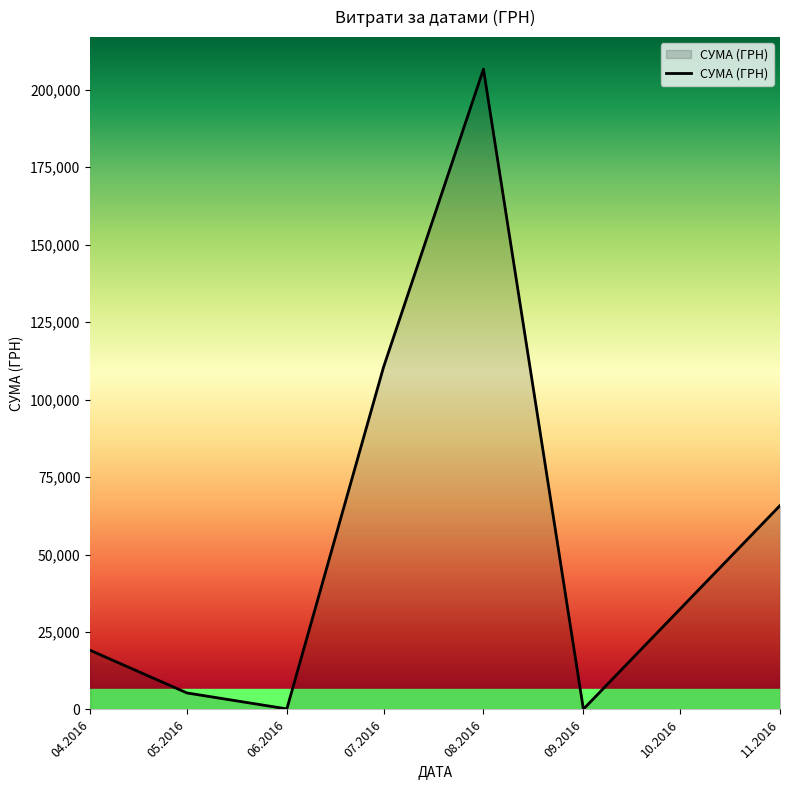

What is the difference between the maximum and second lowest values?

206455.6